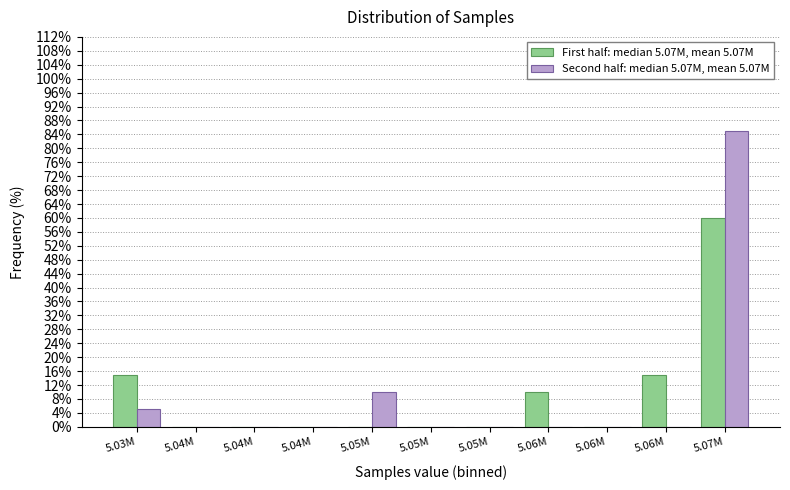

What are all the series names shown in the legend?

First half: median 5.07M, mean 5.07M, Second half: median 5.07M, mean 5.07M